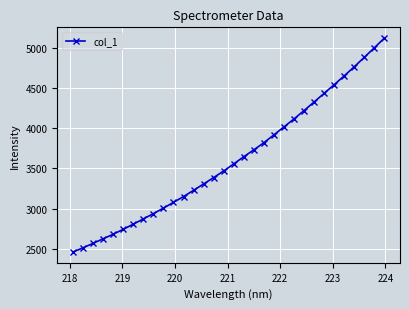

What is the difference between the second highest and second lowest values?

2483.4